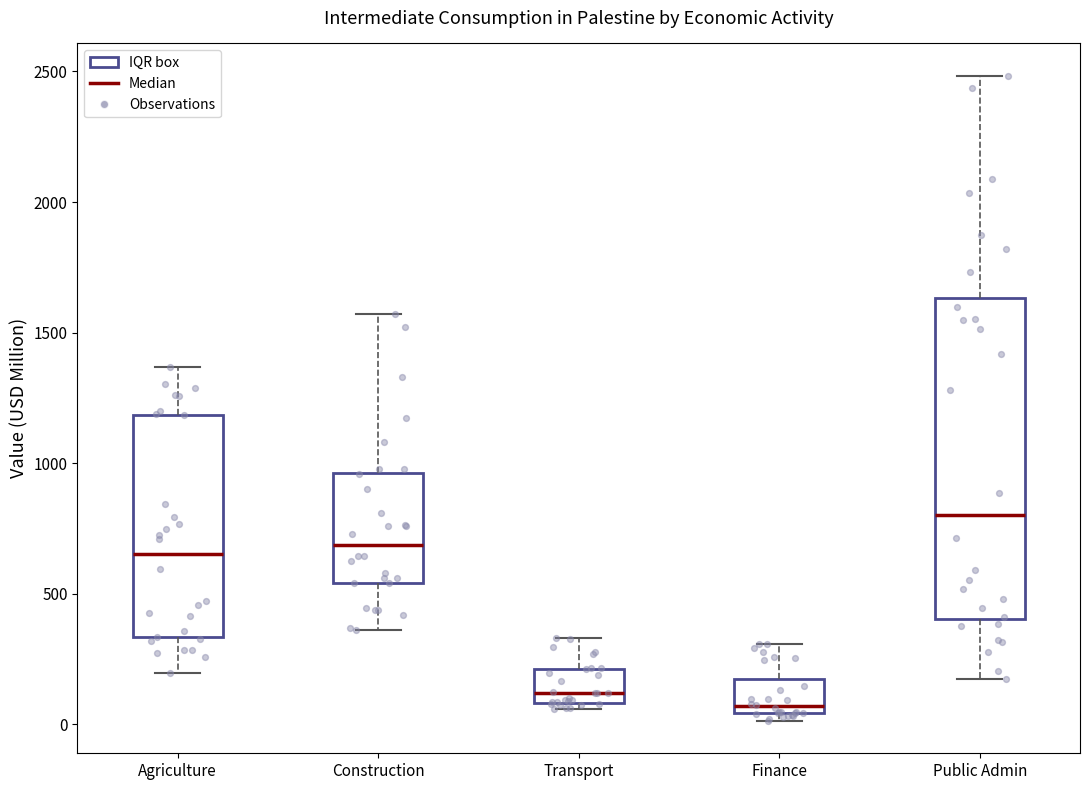

Reading left to right, transcribe this box plot: for each box, give where its median line is, the range the box spans, and where its two whiskers end, as read against the y-axis. The values are not printed on the chart, so give them approximately, as read against the axis.

Agriculture: median 650, box 350 to 1200, whiskers 200 to 1350
Construction: median 700, box 550 to 950, whiskers 350 to 1550
Transport: median 100 (just above the box's lower edge), box 100 to 200, whiskers 50 to 350
Finance: median 50 (just above the box's lower edge), box 50 to 150, whiskers 0 to 300
Public Admin: median 800, box 400 to 1650, whiskers 200 to 2500